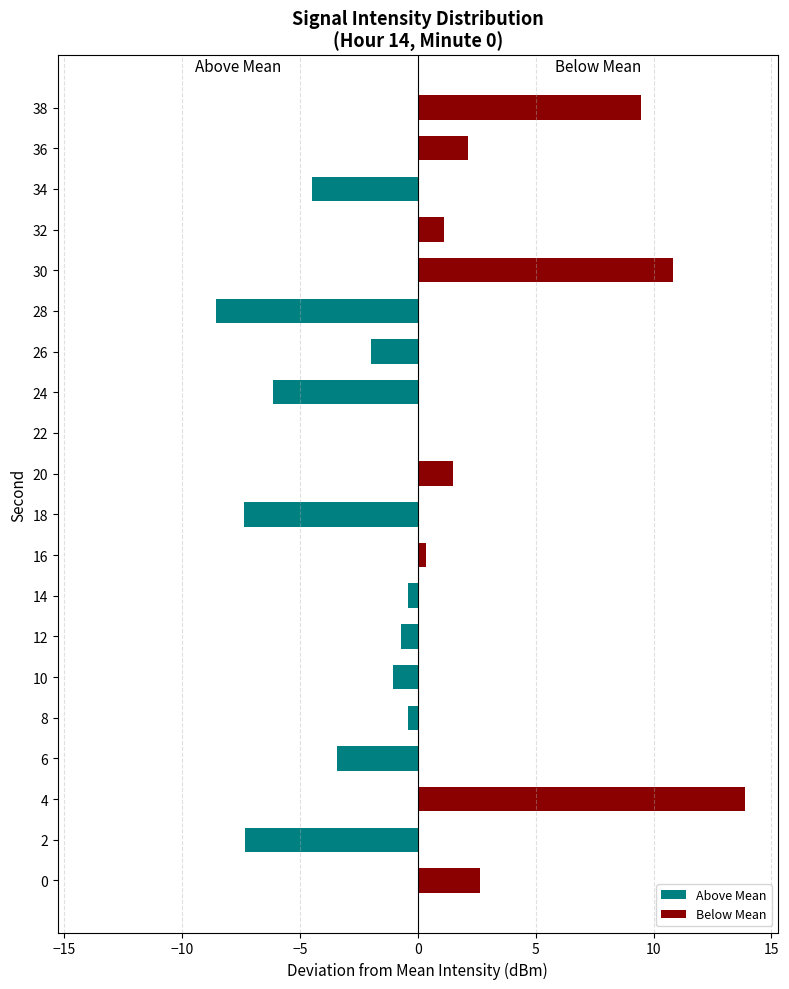

How many categories are shown in the chart?

20